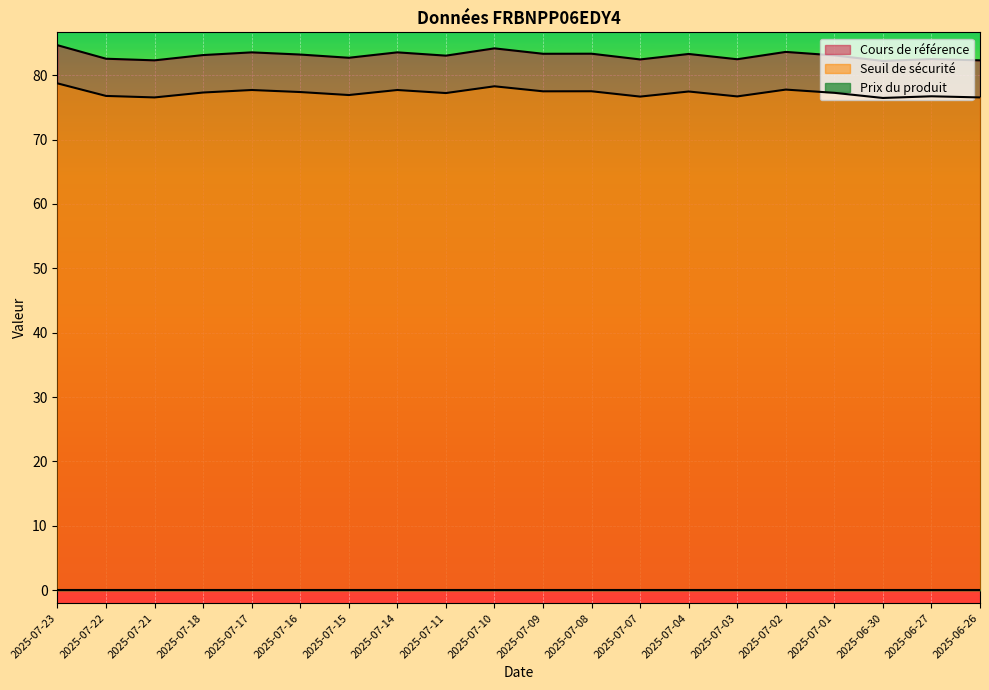

What is the sum of all Seuil de sécurité values?

1545.0